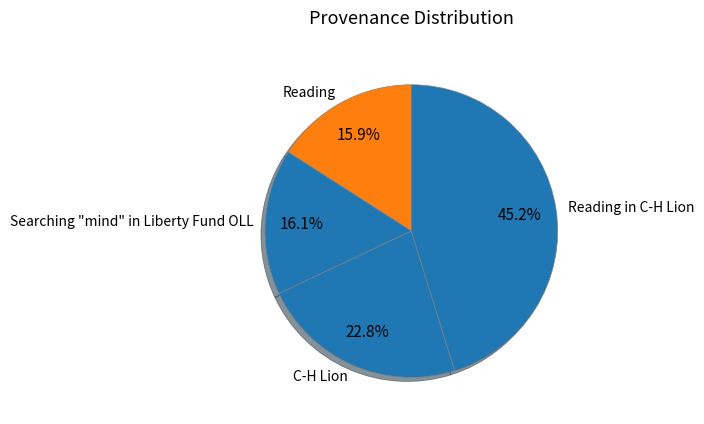

Does Reading represent more than half of the total?

No